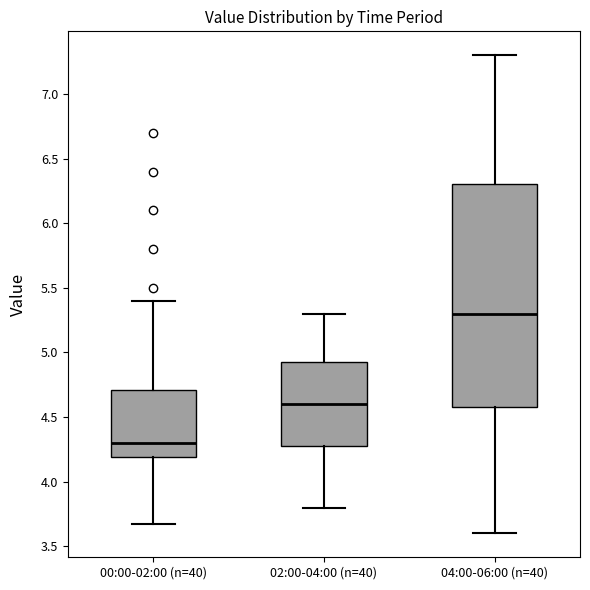

Reading left to right, transcribe this box plot: for each box, give where its median line is, the range the box spans, and where its two whiskers end, as read against the y-axis. The values are not printed on the chart, so give them approximately, as read against the axis.

00:00-02:00 (n=40): median 4.30, box 4.20 to 4.70, whiskers 3.65 to 5.40
02:00-04:00 (n=40): median 4.60, box 4.30 to 4.95, whiskers 3.80 to 5.30
04:00-06:00 (n=40): median 5.30, box 4.60 to 6.30, whiskers 3.60 to 7.30